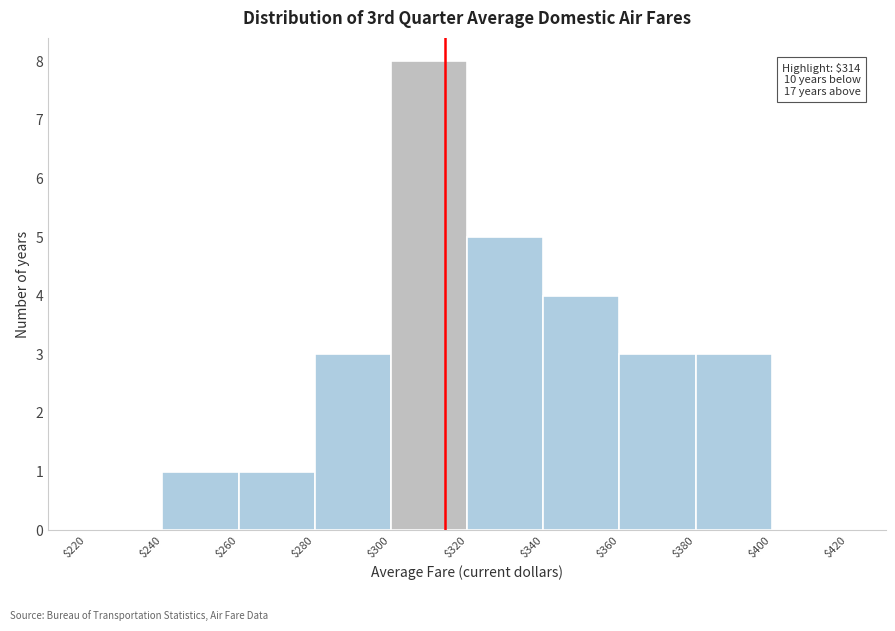

Which range on the x-axis has the tallest bar?

$300 to $320